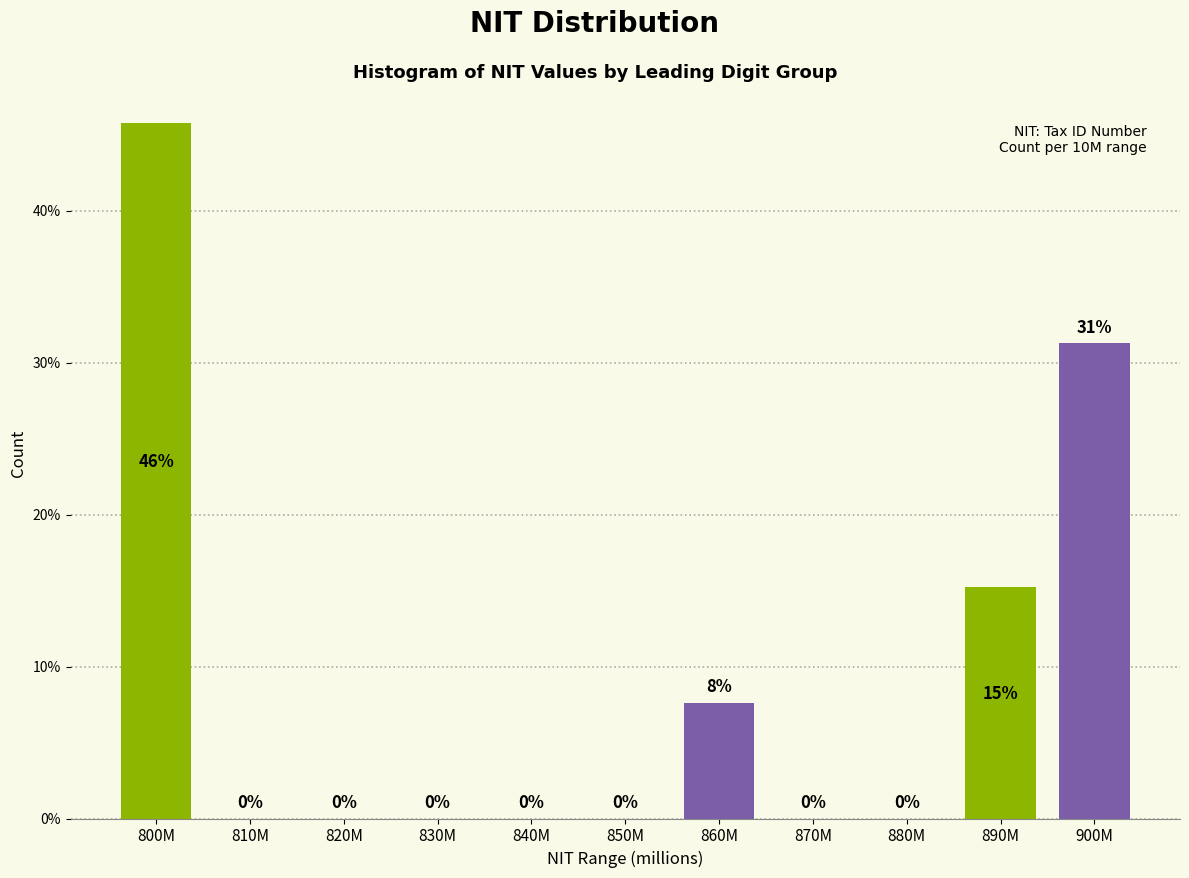

At which label is the value closest to 22?

890M